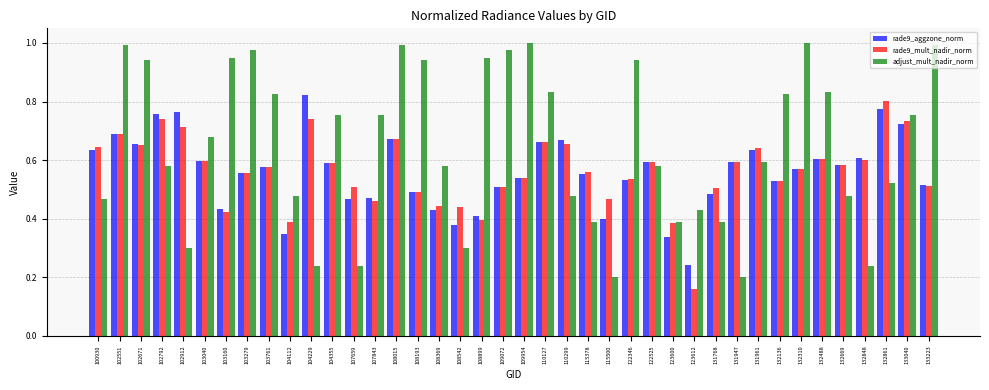

Where is rade9_aggzone_norm nearest to the value 0?

123612